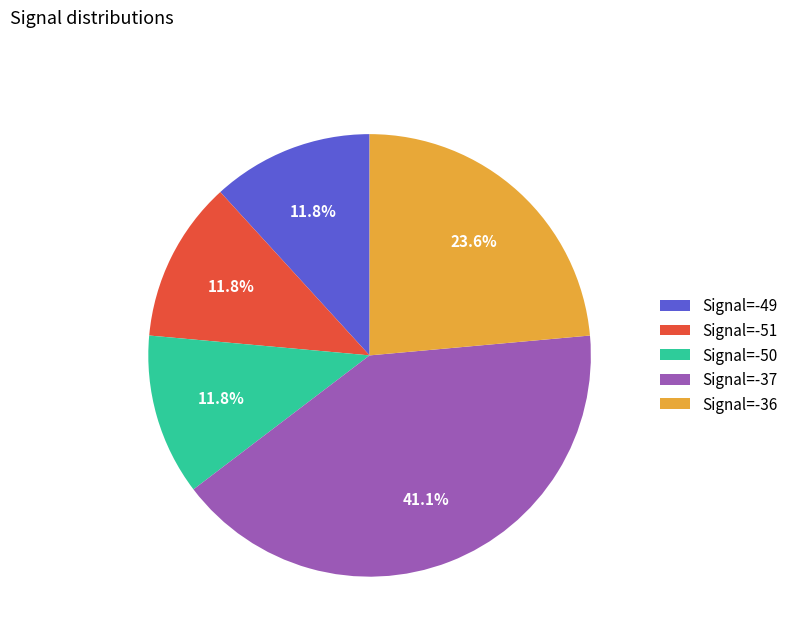

Which category has the biggest portion of the pie?

Signal=-37